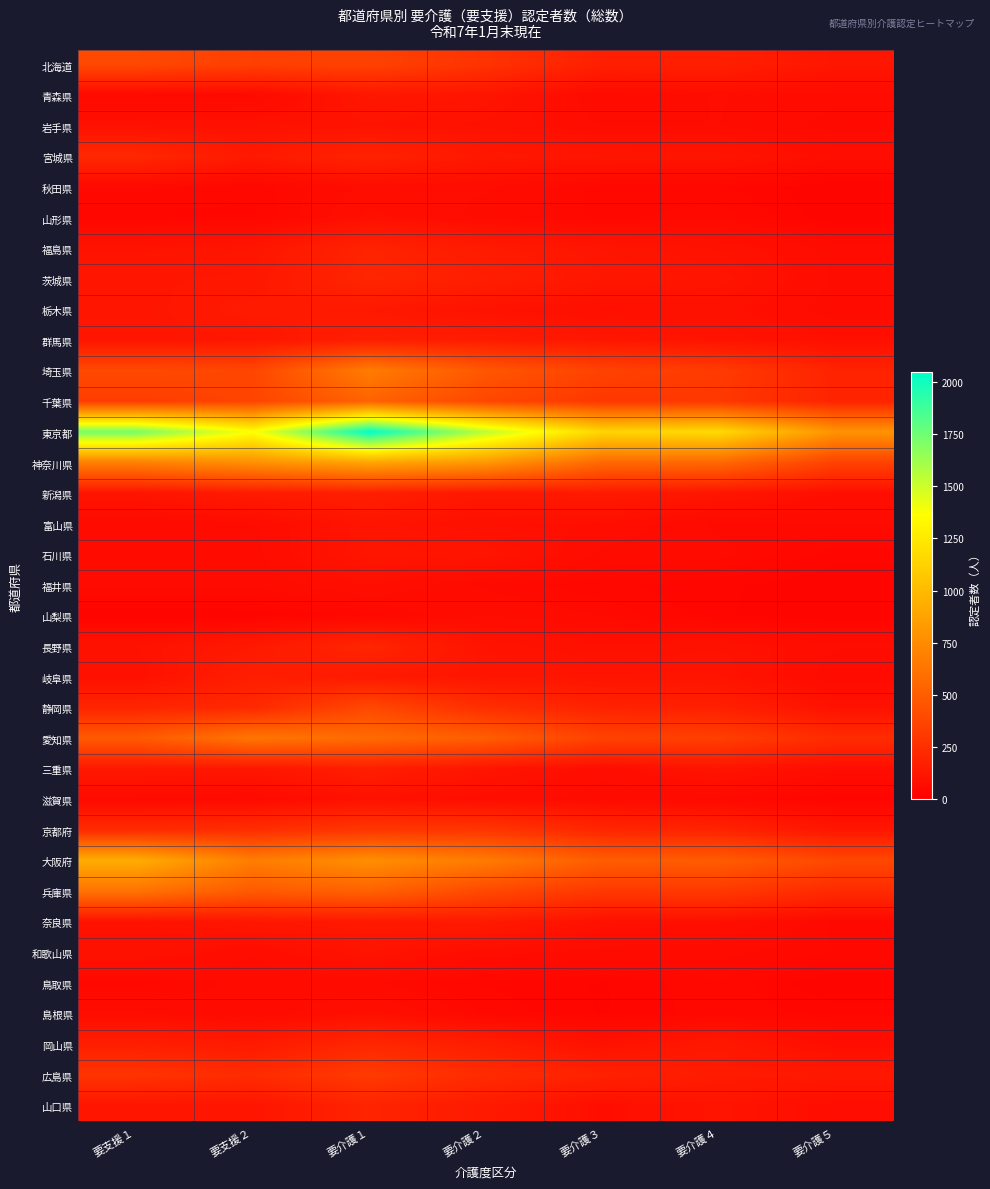

Reading left to right, transcribe all the data shown in this chart.

北海道: 要支援１=389	要支援２=343	要介護１=355	要介護２=273	要介護３=170	要介護４=171	要介護５=121
青森県: 要支援１=56	要支援２=56	要介護１=126	要介護２=114	要介護３=60	要介護４=73	要介護５=64
岩手県: 要支援１=92	要支援２=95	要介護１=106	要介護２=97	要介護３=71	要介護４=72	要介護５=55
宮城県: 要支援１=216	要支援２=138	要介護１=189	要介護２=130	要介護３=117	要介護４=114	要介護５=78
秋田県: 要支援１=55	要支援２=46	要介護１=75	要介護２=73	要介護３=48	要介護４=45	要介護５=28
山形県: 要支援１=40	要支援２=42	要介護１=88	要介護２=68	要介護３=49	要介護４=57	要介護５=29
福島県: 要支援１=105	要支援２=116	要介護１=190	要介護２=144	要介護３=115	要介護４=98	要介護５=66
茨城県: 要支援１=121	要支援２=127	要介護１=205	要介護２=167	要介護３=124	要介護４=114	要介護５=70
栃木県: 要支援１=116	要支援２=145	要介護１=136	要介護２=102	要介護３=85	要介護４=93	要介護５=64
群馬県: 要支援１=117	要支援２=123	要介護１=164	要介護２=152	要介護３=124	要介護４=106	要介護５=87
埼玉県: 要支援１=393	要支援２=376	要介護１=667	要介護２=465	要介護３=355	要介護４=318	要介護５=188
千葉県: 要支援１=326	要支援２=368	要介護１=529	要介護２=380	要介護３=299	要介護４=299	要介護５=194
東京都: 要支援１=1730	要支援２=1369	要介護１=2046	要介護２=1543	要介護３=1142	要介護４=1169	要介護５=793
神奈川県: 要支援１=685	要支援２=773	要介護１=885	要介護２=813	要介護３=561	要介護４=559	要介護５=354
新潟県: 要支援１=112	要支援２=146	要介護１=168	要介護２=129	要介護３=140	要介護４=117	要介護５=83
富山県: 要支援１=60	要支援２=70	要介護１=114	要介護２=90	要介護３=83	要介護４=57	要介護５=59
石川県: 要支援１=68	要支援２=67	要介護１=119	要介護２=115	要介護３=68	要介護４=64	要介護５=39
福井県: 要支援１=62	要支援２=62	要介護１=85	要介護２=57	要介護３=46	要介護４=38	要介護５=29
山梨県: 要支援１=28	要支援２=30	要介護１=48	要介護２=72	要介護３=59	要介護４=37	要介護５=29
長野県: 要支援１=100	要支援２=137	要介護１=205	要介護２=106	要介護３=90	要介護４=99	要介護５=73
岐阜県: 要支援１=90	要支援２=166	要介護１=140	要介護２=116	要介護３=113	要介護４=109	要介護５=63
静岡県: 要支援１=198	要支援２=219	要介護１=387	要介護２=247	要介護３=185	要介護４=173	要介護５=97
愛知県: 要支援１=481	要支援２=631	要介護１=574	要介護２=503	要介護３=355	要介護４=339	要介護５=236
三重県: 要支援１=131	要支援２=121	要介護１=163	要介護２=113	要介護３=76	要介護４=109	要介護５=73
滋賀県: 要支援１=61	要支援２=60	要介護１=97	要介護２=79	要介護３=65	要介護４=57	要介護５=34
京都府: 要支援１=231	要支援２=246	要介護１=295	要介護２=289	要介護３=208	要介護４=190	要介護５=121
大阪府: 要支援１=928	要支援２=671	要介護１=764	要介護２=660	要介護３=497	要介護４=493	要介護５=386
兵庫県: 要支援１=616	要支援２=481	要介護１=522	要介護２=388	要介護３=302	要介護４=305	要介護５=229
奈良県: 要支援１=96	要支援２=124	要介護１=134	要介護２=142	要介護３=92	要介護４=85	要介護５=49
和歌山県: 要支援１=100	要支援２=73	要介護１=109	要介護２=76	要介護３=67	要介護４=63	要介護５=52
鳥取県: 要支援１=49	要支援２=64	要介護１=61	要介護２=43	要介護３=35	要介護４=51	要介護５=27
島根県: 要支援１=73	要支援２=60	要介護１=89	要介護２=50	要介護３=35	要介護４=49	要介護５=41
岡山県: 要支援１=167	要支援２=142	要介護１=212	要介護２=161	要介護３=97	要介護４=134	要介護５=78
広島県: 要支援１=278	要支援２=234	要介護１=314	要介護２=234	要介護３=183	要介護４=146	要介護５=134
山口県: 要支援１=116	要支援２=116	要介護１=193	要介護２=142	要介護３=81	要介護４=112	要介護５=75